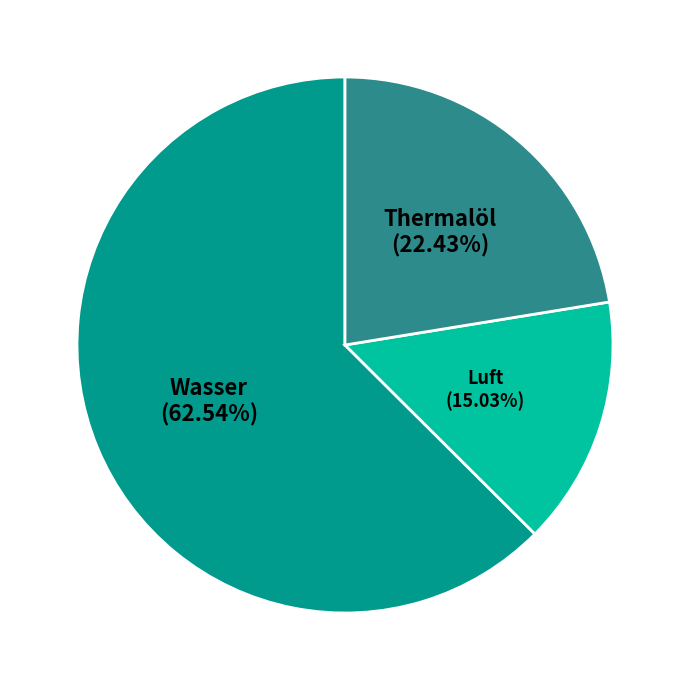

Do Thermalöl and Luft together represent more than half of the pie?

No